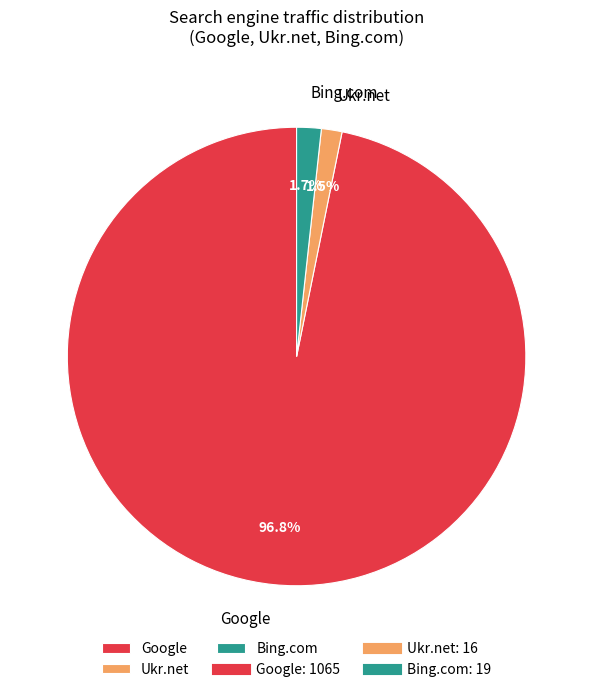

What portion of the pie excludes Bing.com?

98.3%